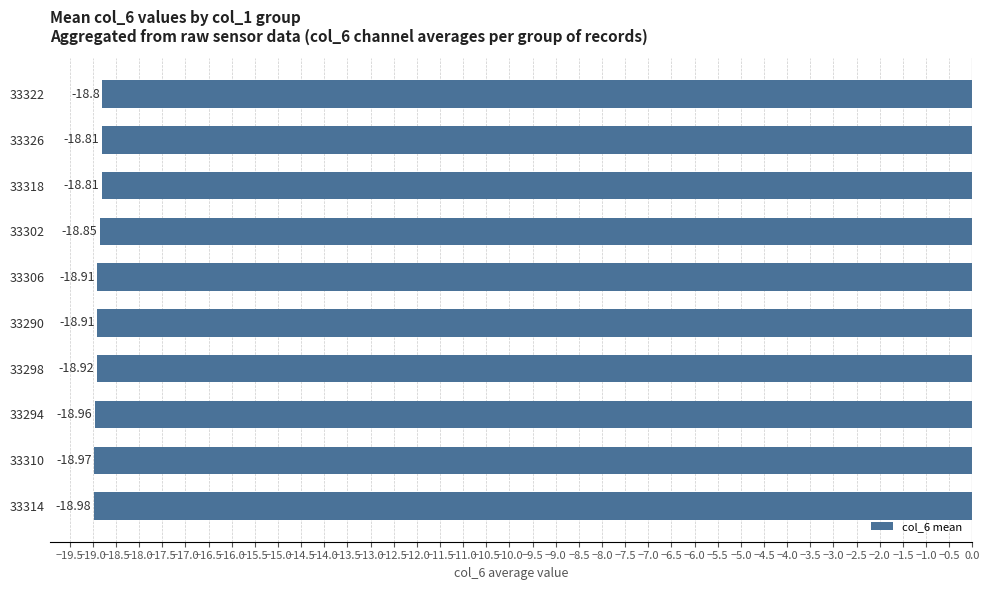

What is the change in value from 33314 to 33306?

+0.1